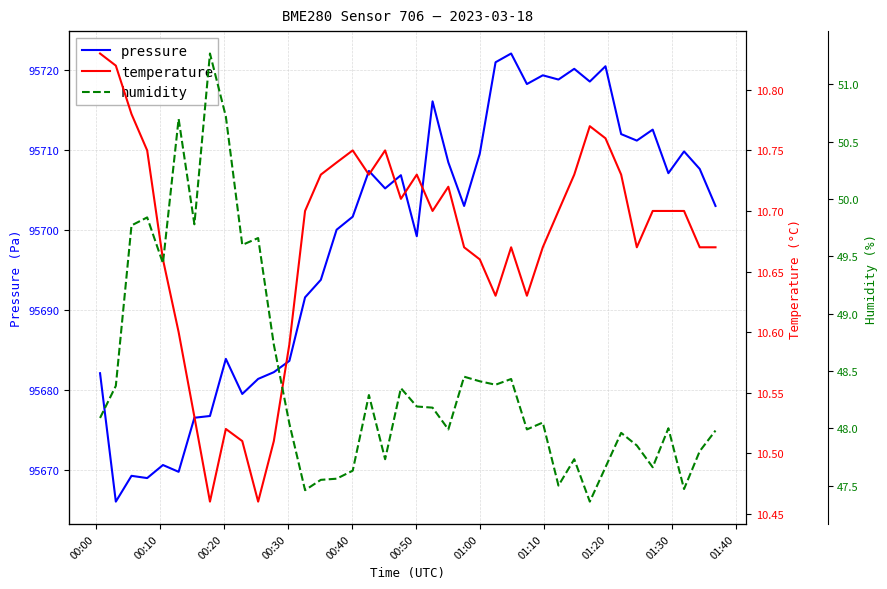

True or false: pressure and humidity cross at least once.

False